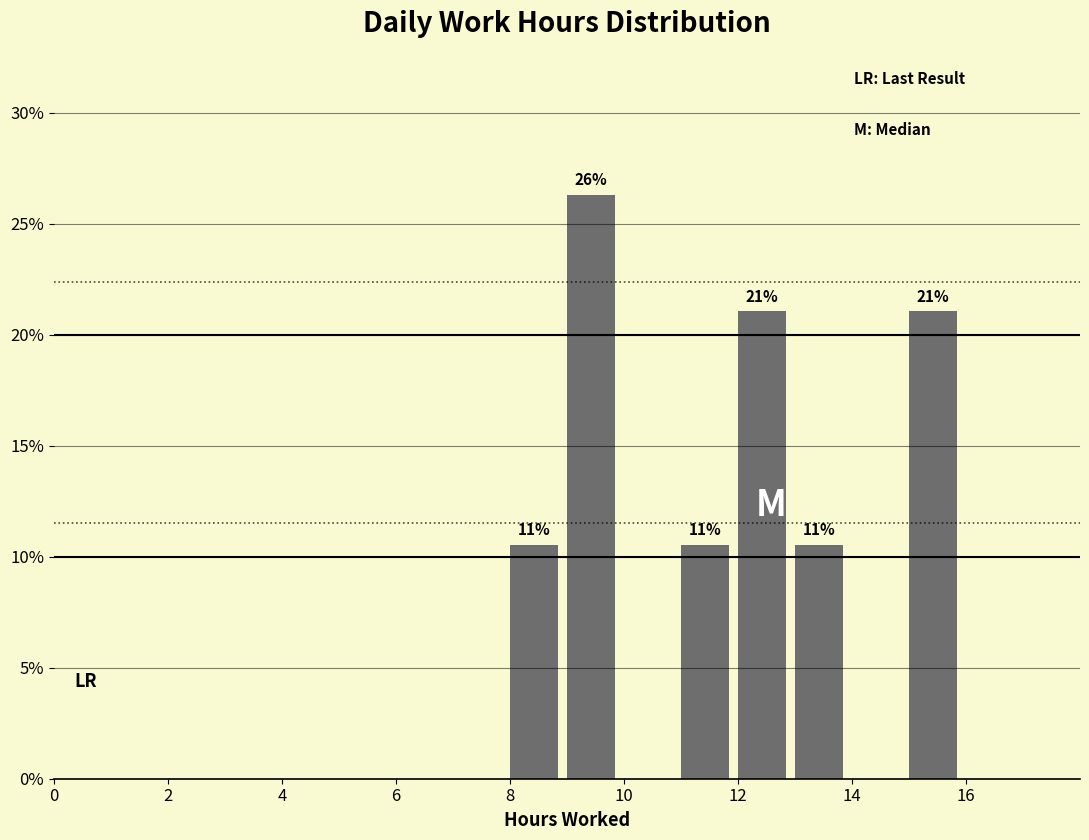

Which range on the x-axis has the tallest bar?

9 to 10